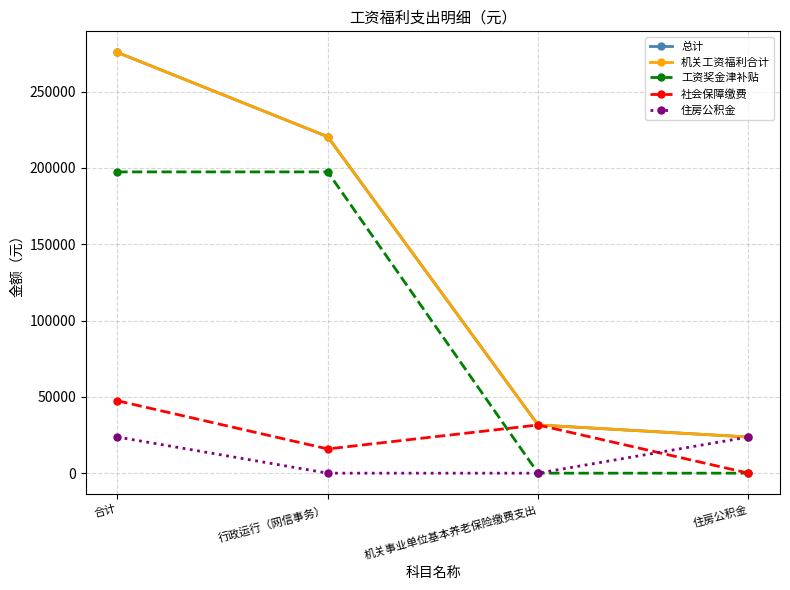

Is this an area chart (filled region under the line)?

No